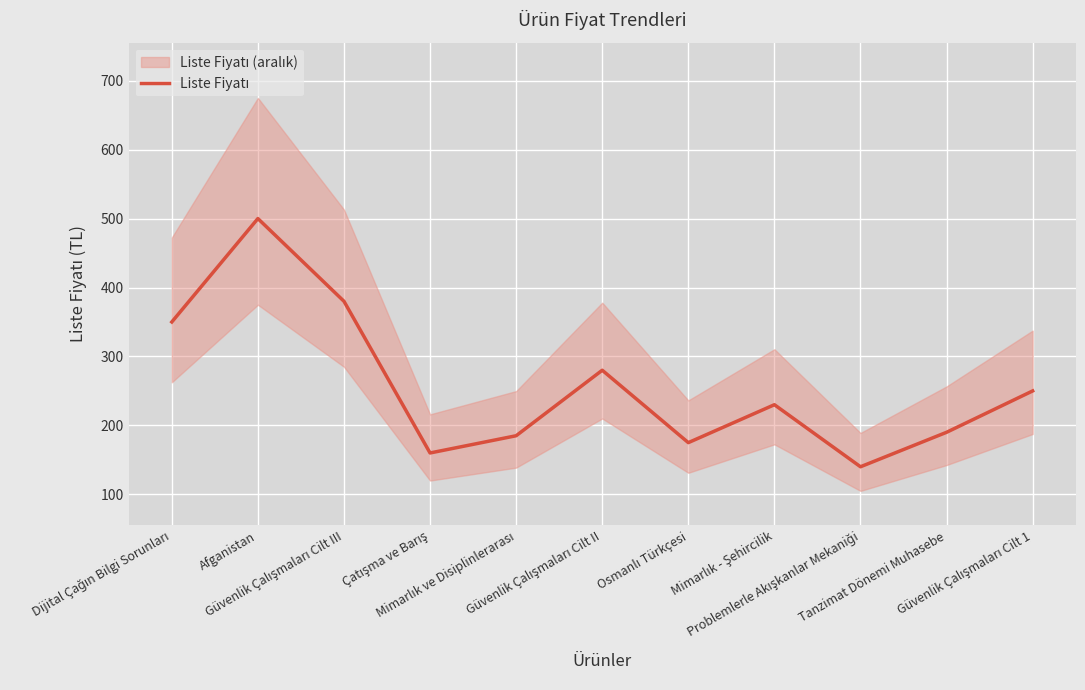

How many data points does each series have?

11